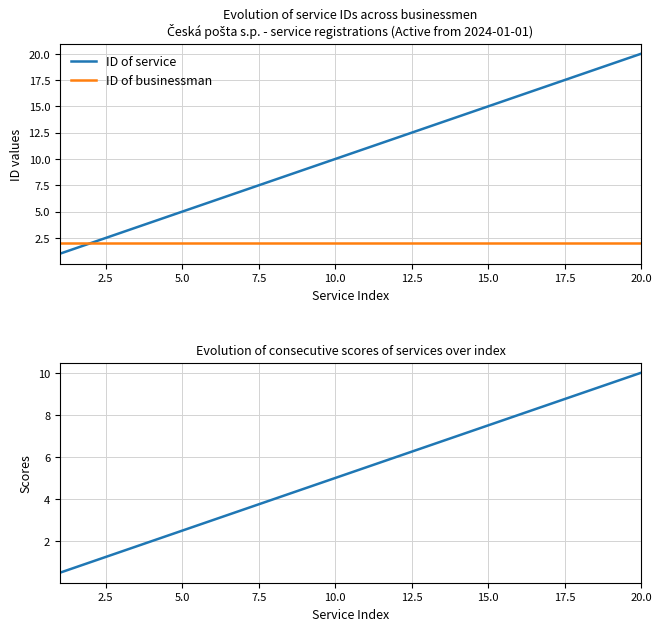

At how many categories does at least one series exceed 8?

12